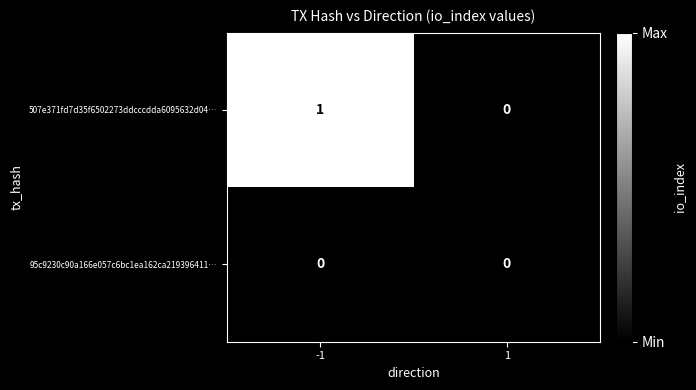

Reading right to left, transcribe all the data shown in this chart.

507e371fd7d35f6502273ddcccdda6095632d04…: 0	1
95c9230c90a166e057c6bc1ea162ca219396411…: 0	0